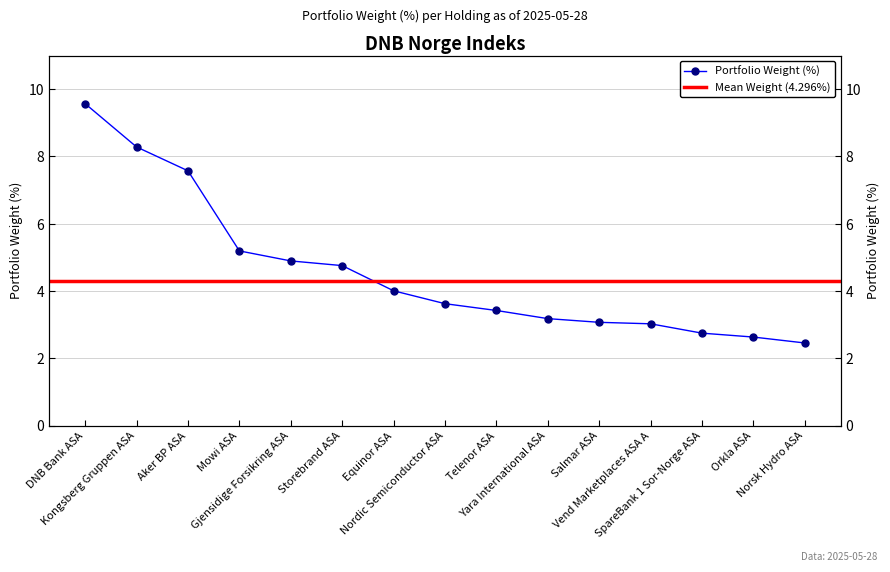

True or false: there are more than 1 points higher than both neighbors.

False